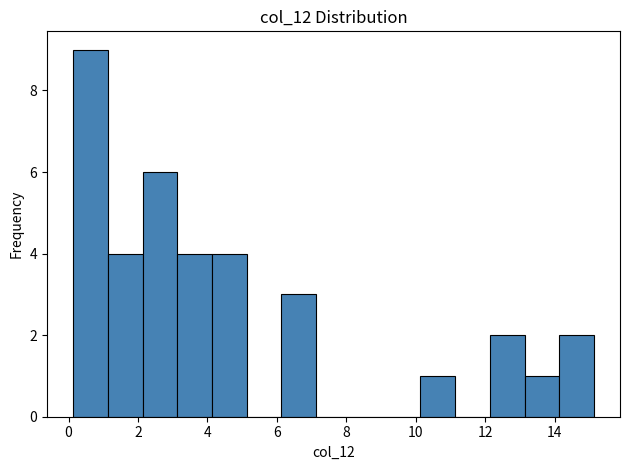

How tall is the bar that spans 6.2 to 7.2 on the x-axis? Neither the bar edges nor the heights are printed on the chart, so give them approximately, as read against the axes.

3